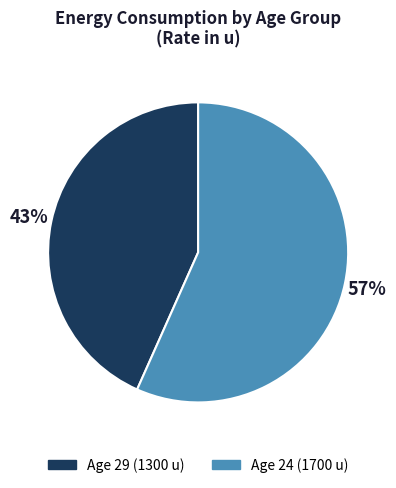

Is there a majority slice in this chart?

Yes